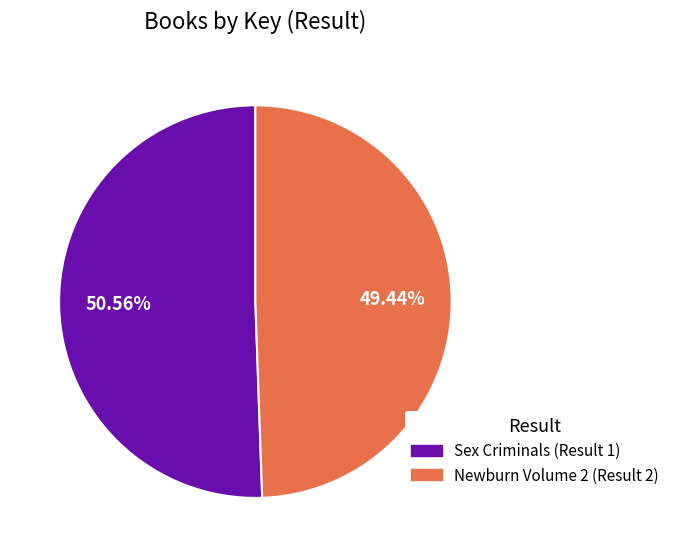

Is there any slice that represents more than half of the pie?

Yes